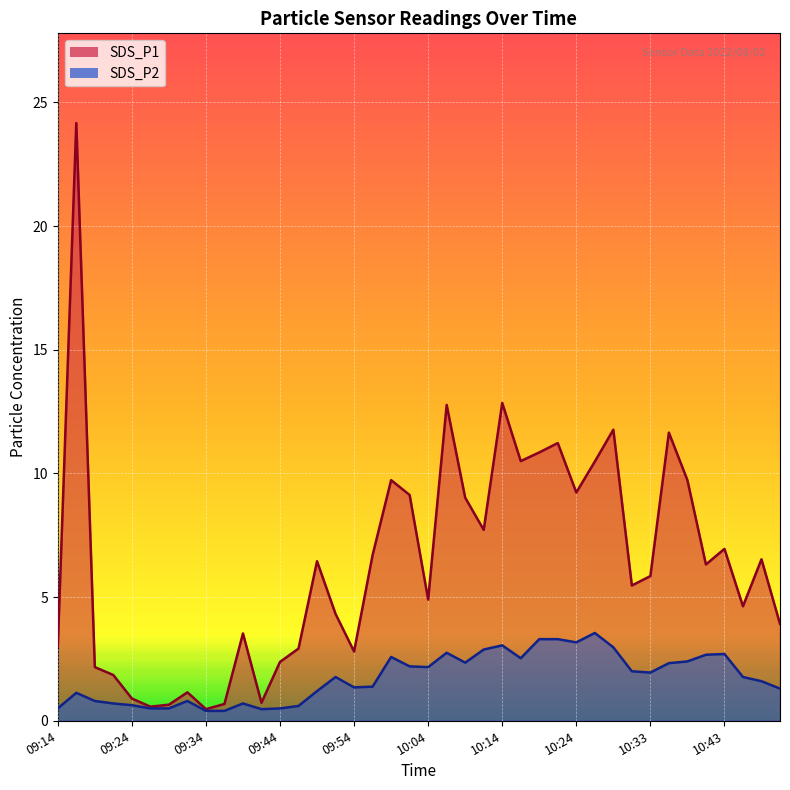

Which series has the largest total across all categories?

SDS_P1